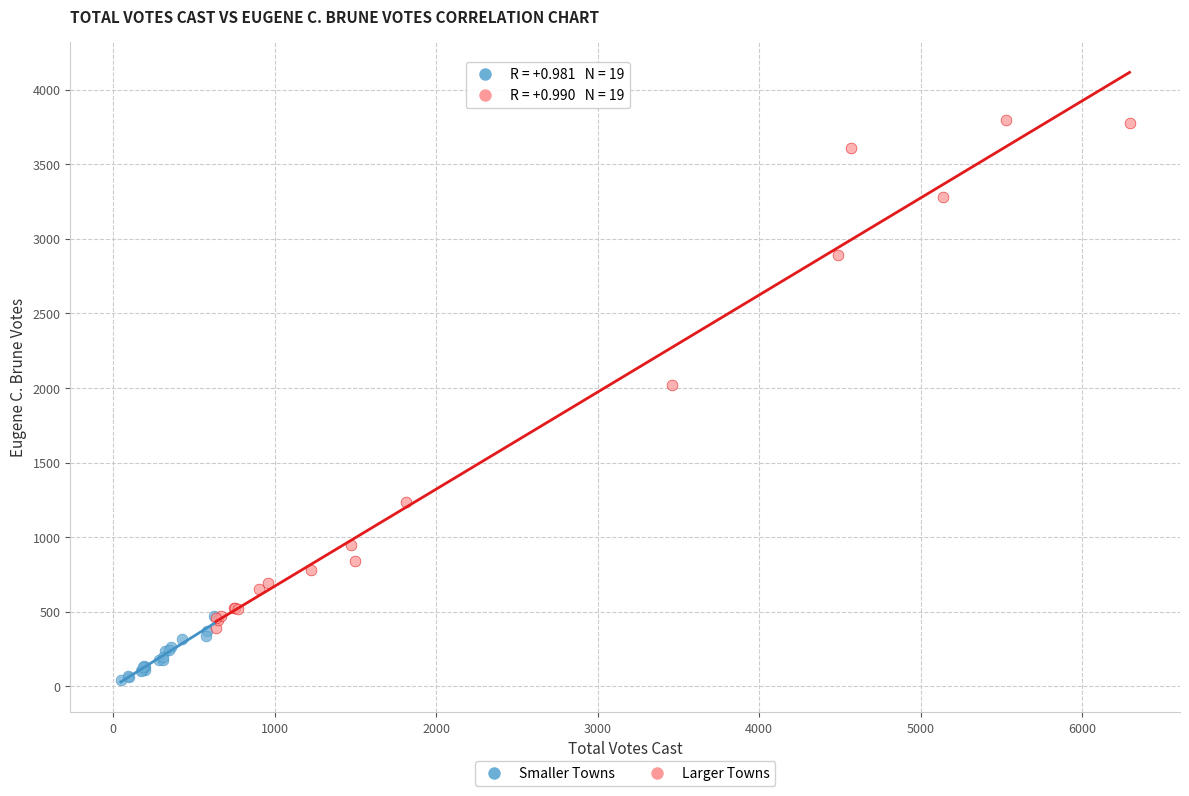

Which series reaches the maximum Y coordinate?

Larger Towns